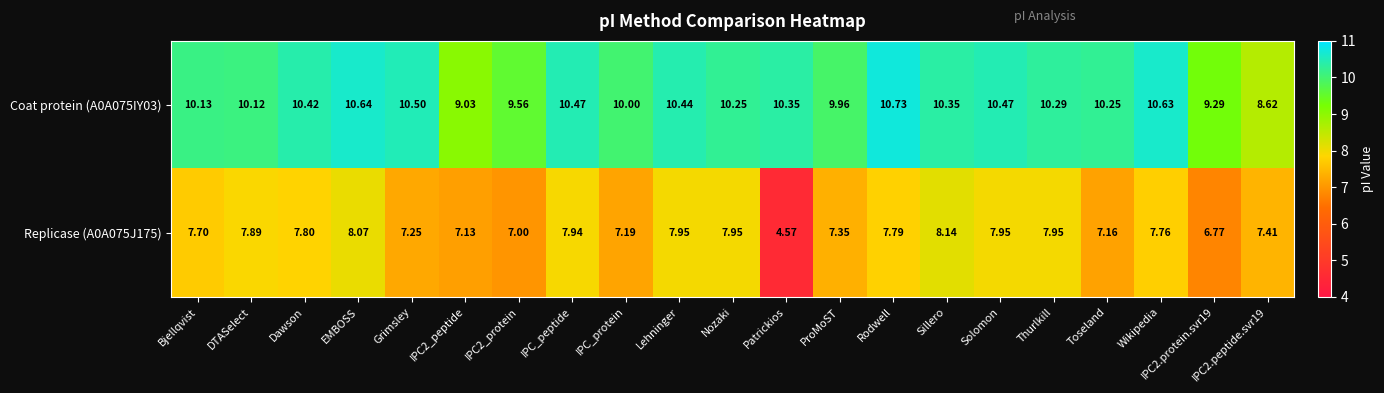

At which category is the sum across all series the highest?

EMBOSS